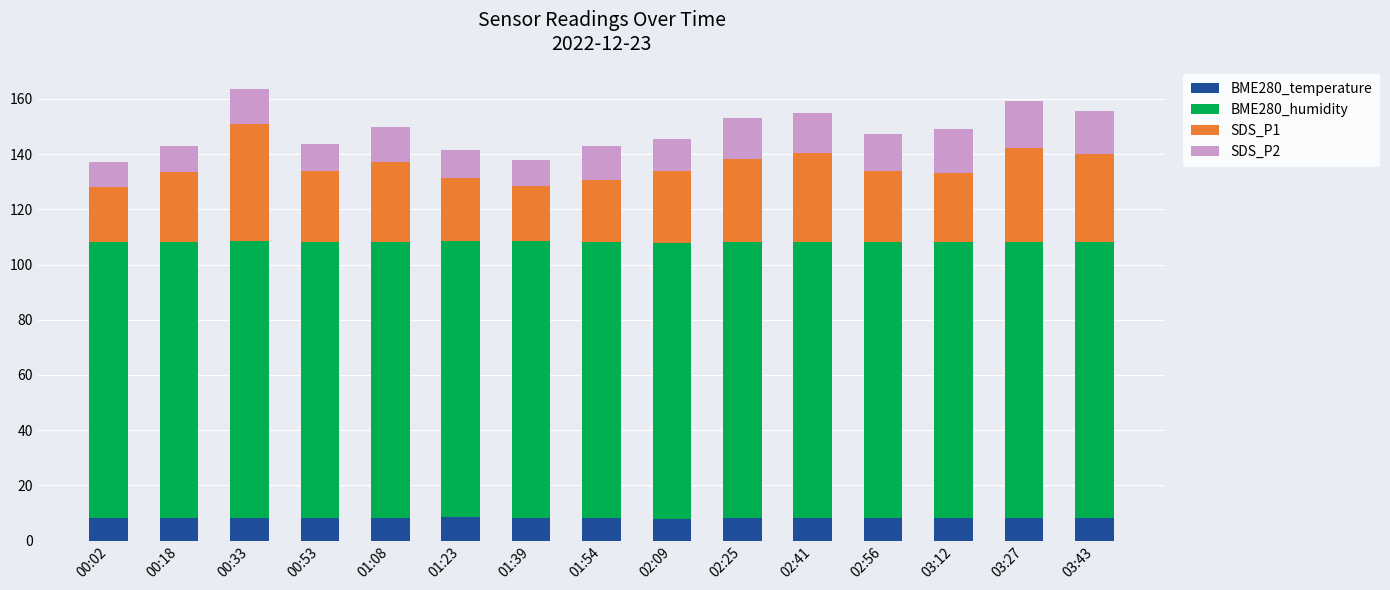

How many data points does each series have?

15